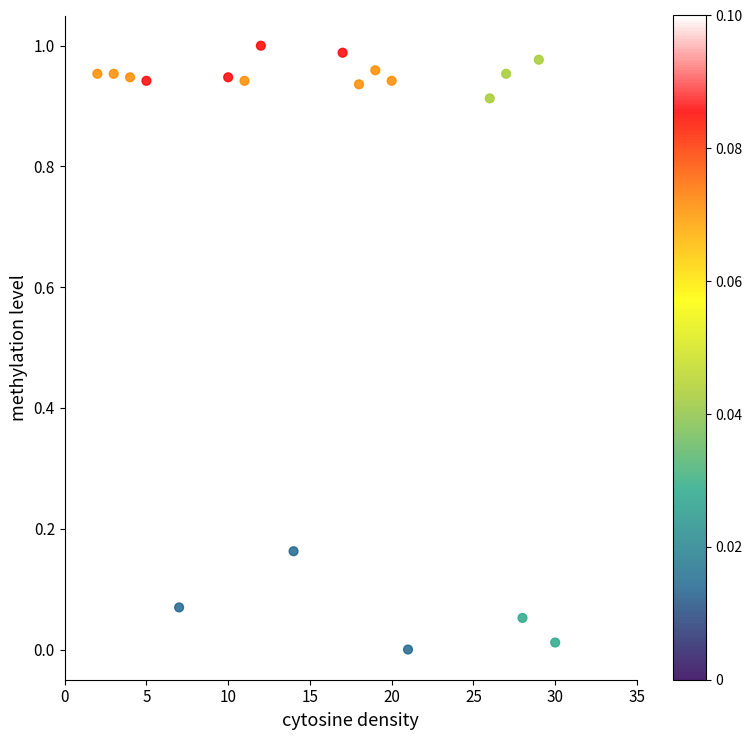

What is the range of X values (max minus min)?

28.0